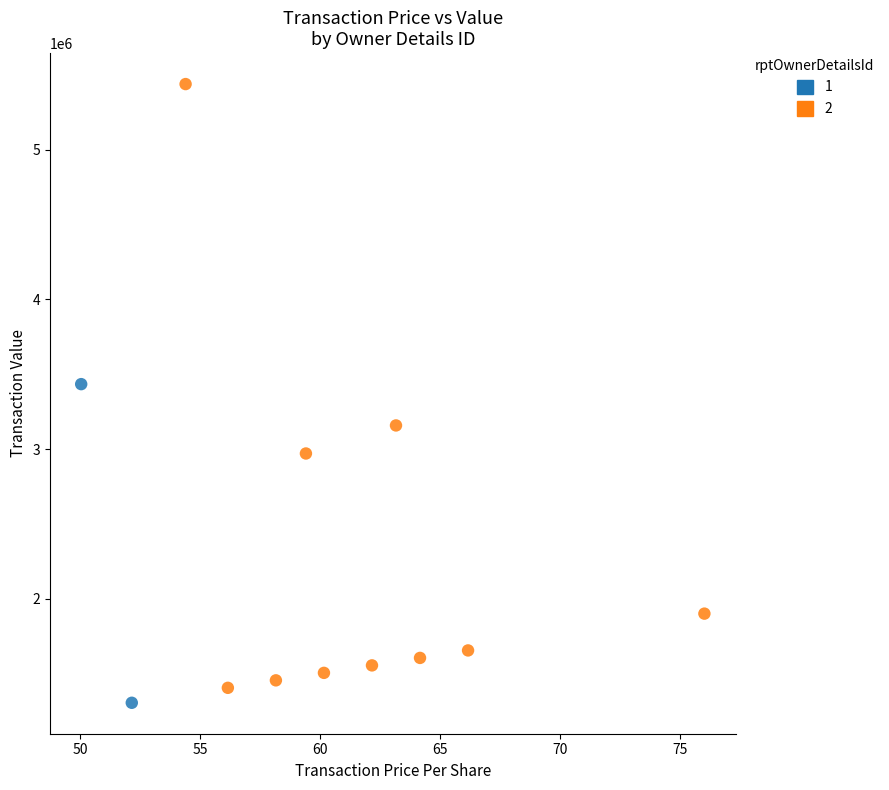

Which series reaches the minimum Y coordinate?

1